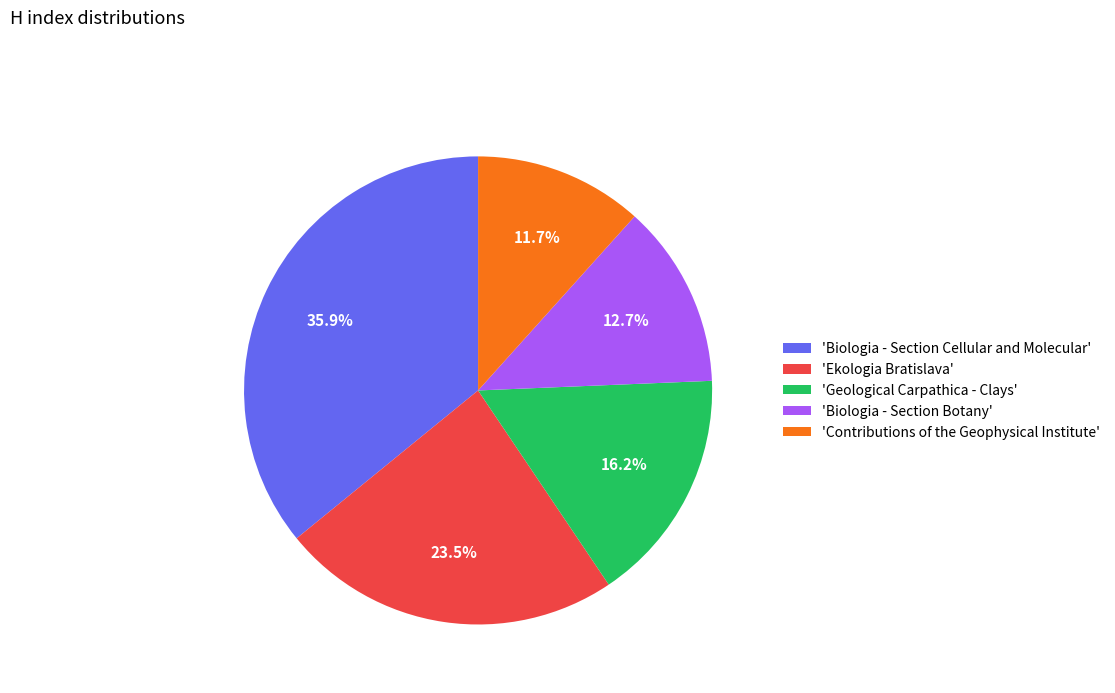

Is the sum of 'Ekologia Bratislava' and 'Biologia - Section Cellular and Molecular' greater than half?

Yes